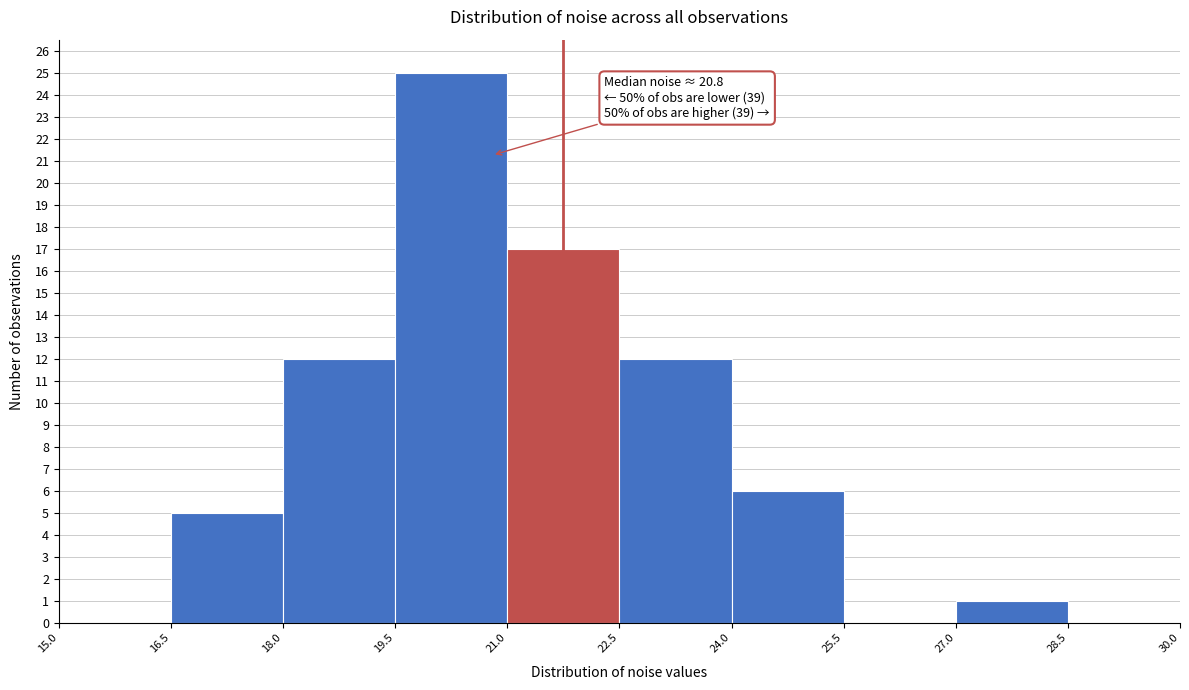

Over which range of the x-axis is the bar tallest?

19.5 to 21.0